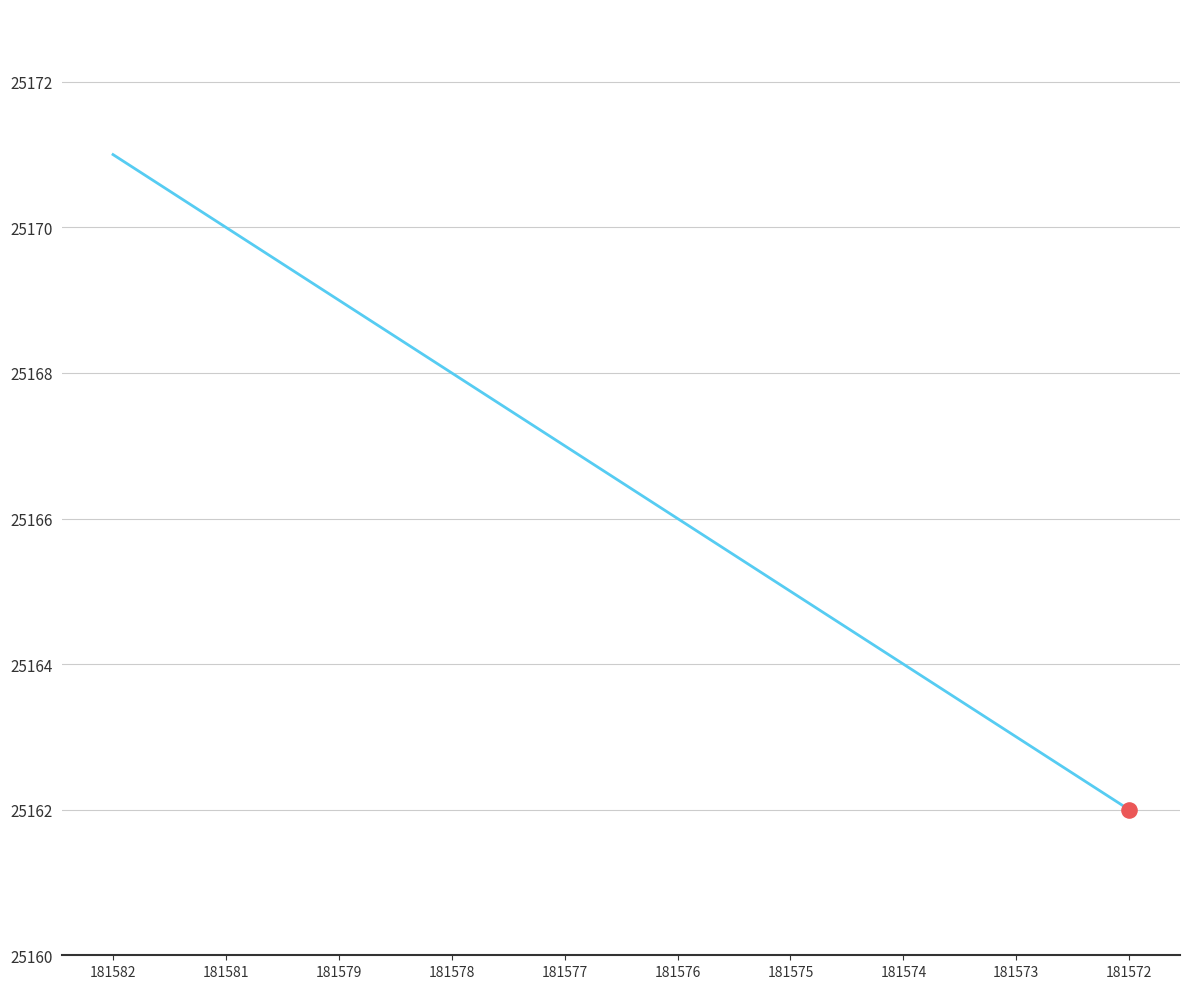

Which has a higher value, 181577 or 181582?

181582